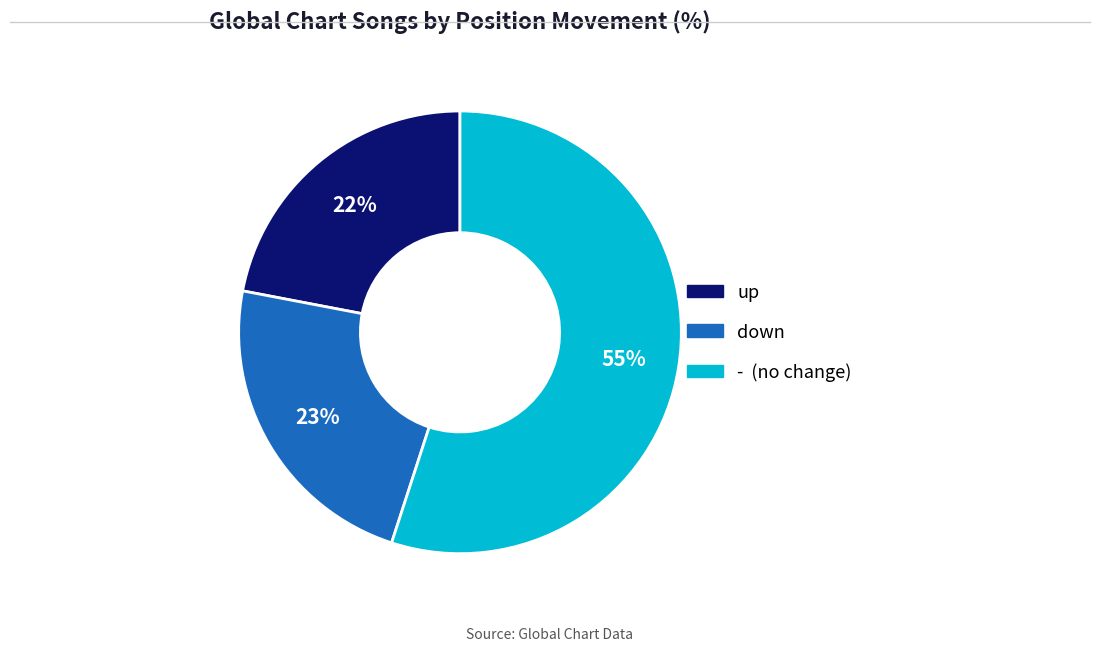

Which has a higher value, up or down?

down